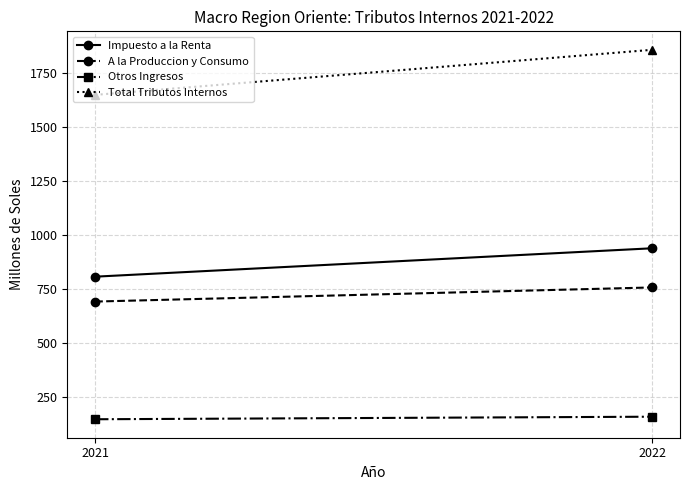

Which category has the highest value across all series?

2022